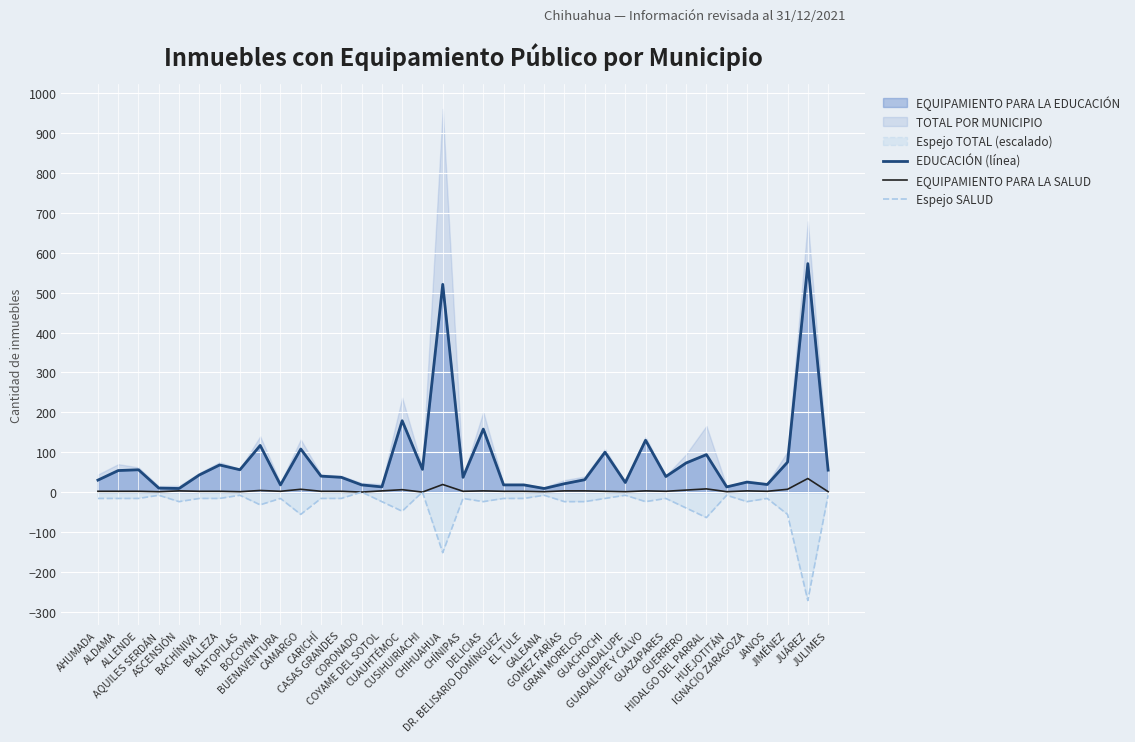

What is the spread (max minus min) of values at JUÁREZ?

845